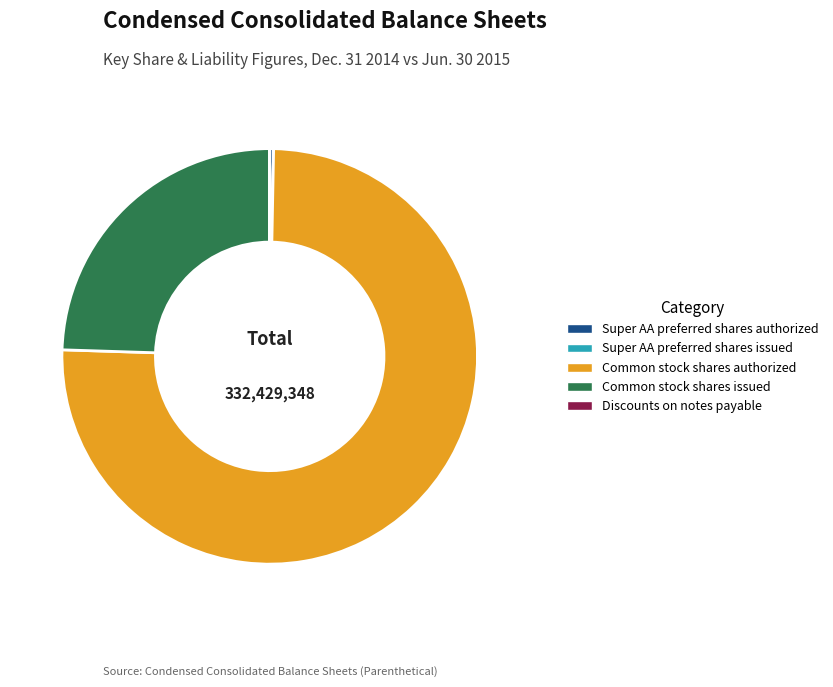

True or false: Common stock shares issued accounts for 24% of the total.

True